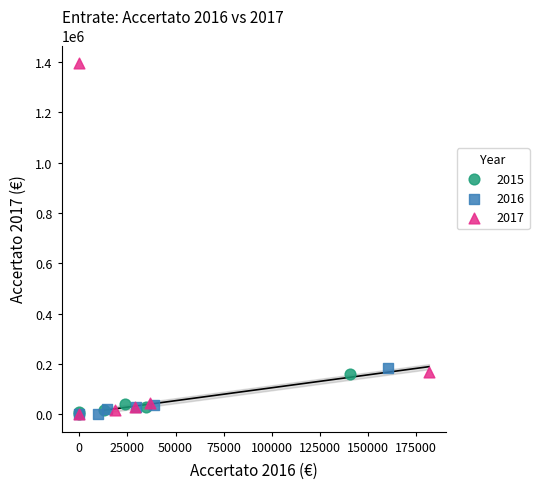

Which series reaches the maximum Y coordinate?

2017